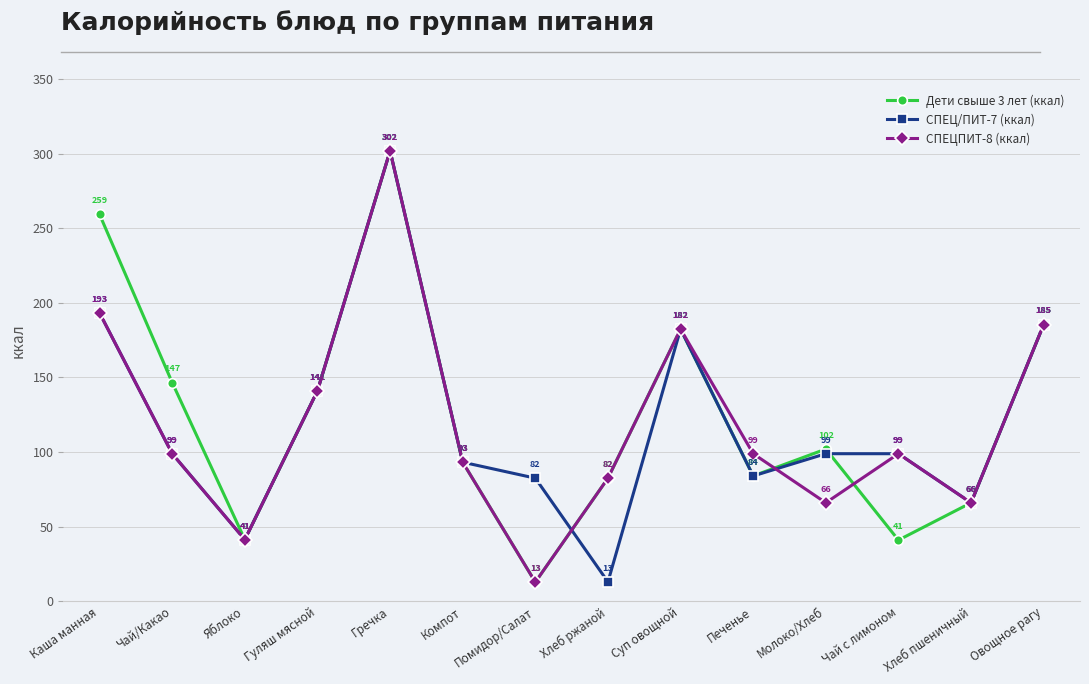

What is the minimum value for СПЕЦ/ПИТ-7 (ккал)?

13.0